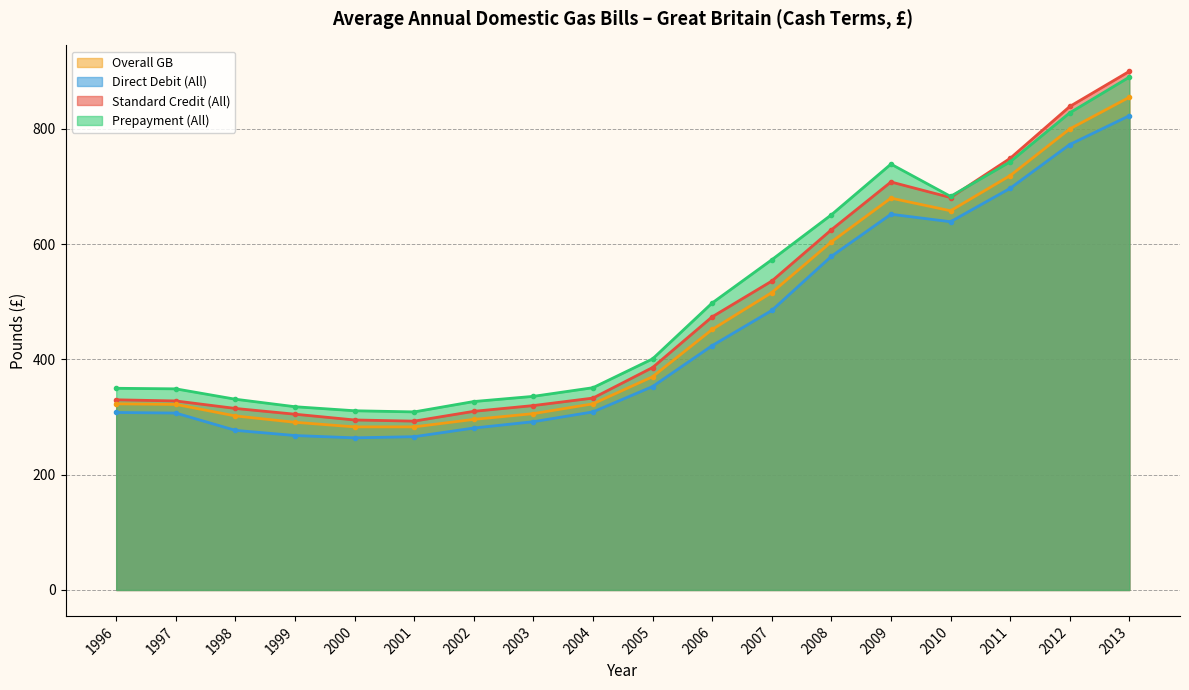

Reading left to right, list all the values displayed in this chart.

Standard Credit (All): 330	328	315	305	295	293	310	320	333	386	474	536	625	708	681	749	839	900
Direct Debit (All): 308	307	277	268	264	266	281	292	309	353	424	485	579	652	639	697	773	823
Prepayment (All): 350	349	331	318	311	309	327	336	351	401	498	573	651	739	683	743	828	890
Overall GB: 323	322	302	291	283	283	296	306	323	370	452	516	604	680	658	719	800	855